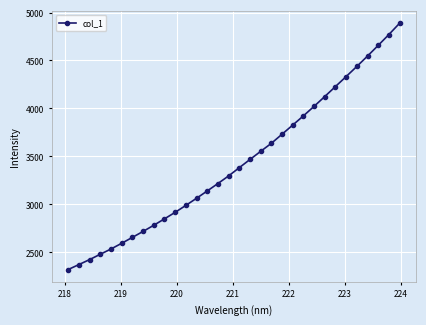

What is the value of the 12th point from the left?

2987.3